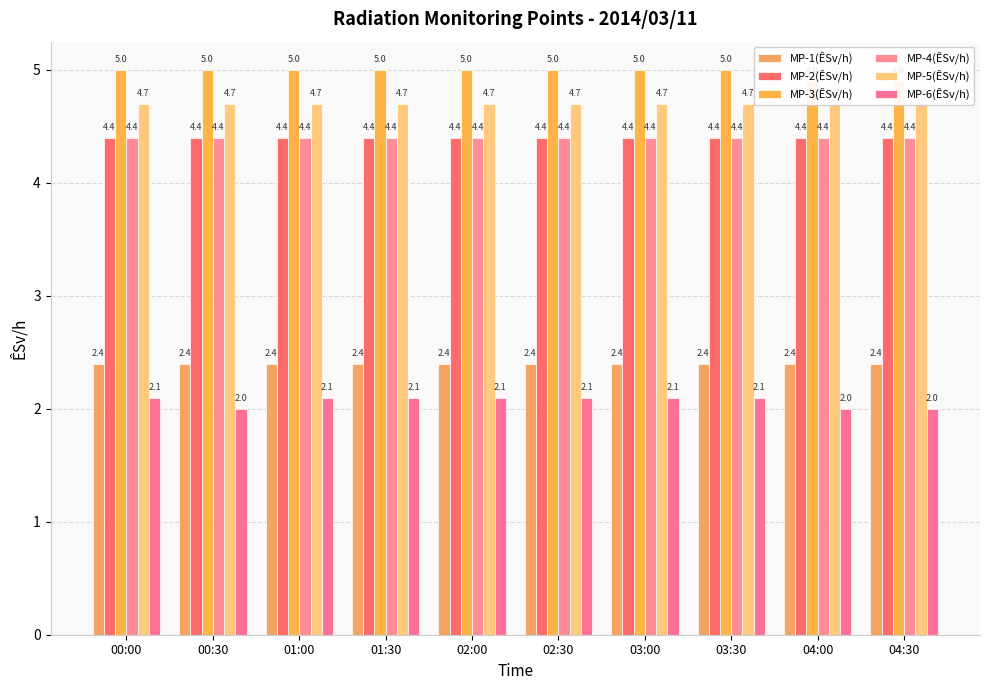

The MP-1(ÊSv/h) series shows 2.4 at 03:00. True or false?

True